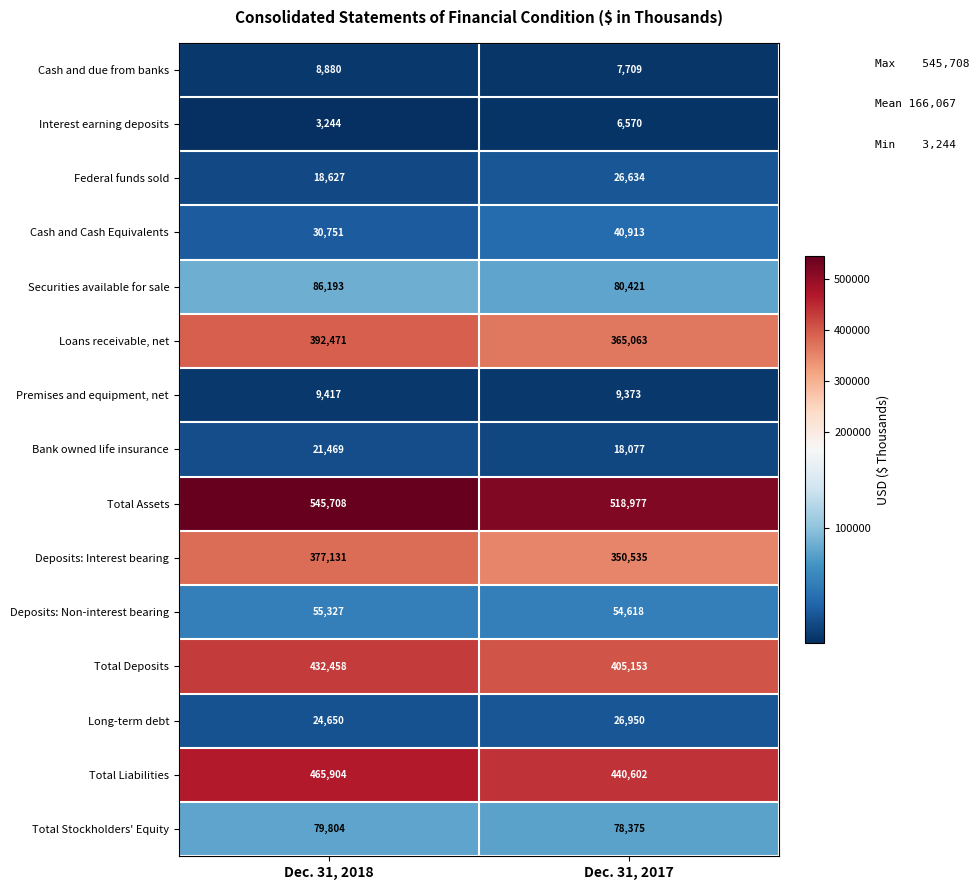

Which series has the largest total across all categories?

Total Assets